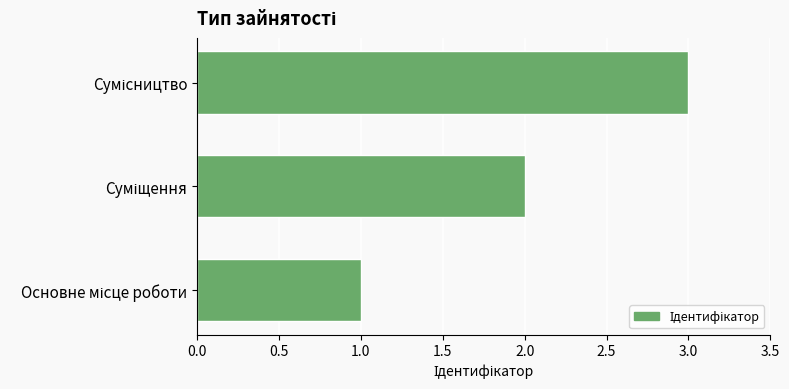

What is the sum of all values?

6